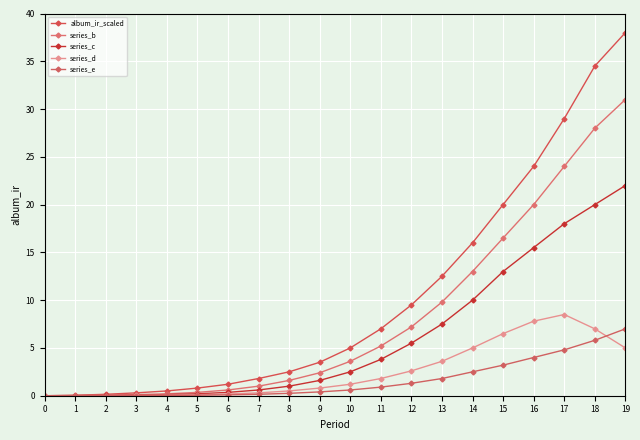

Between 13 and 14, which series saw the biggest shift?

album_ir_scaled